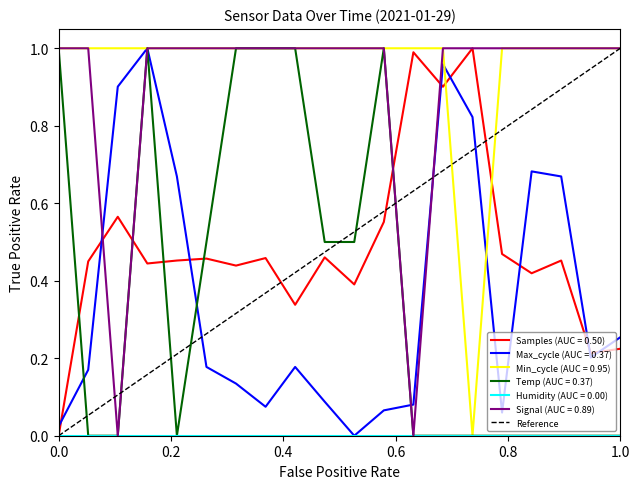

Which has a higher value, 0.0 or 1.0?

1.0